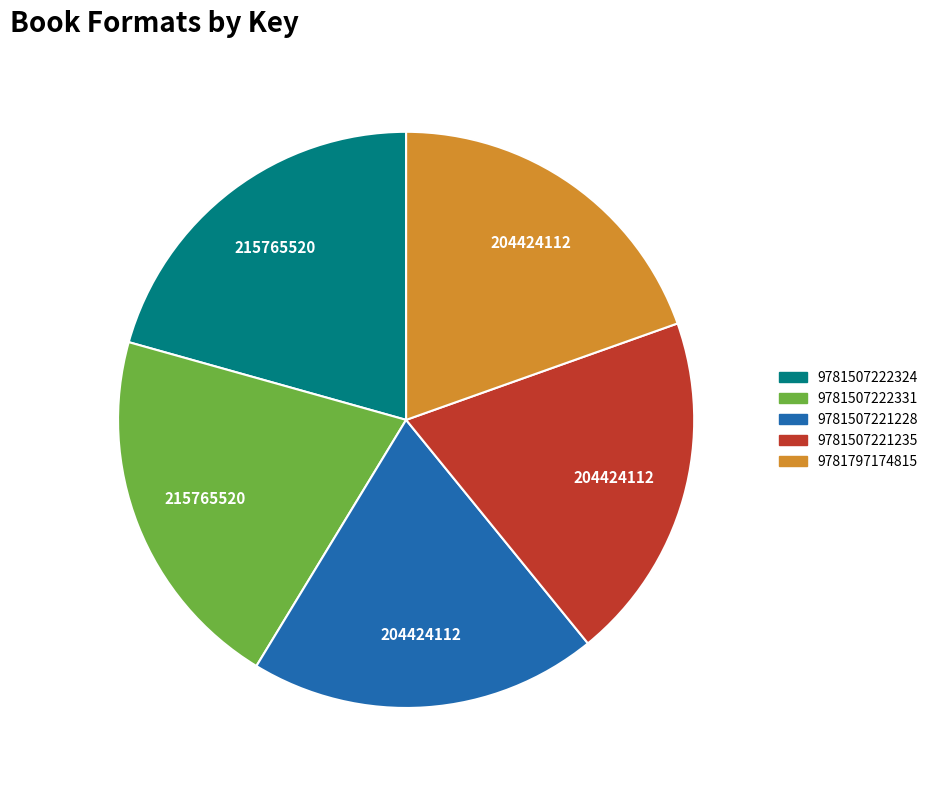

Does 9781507221228 account for over 50% of the chart?

No